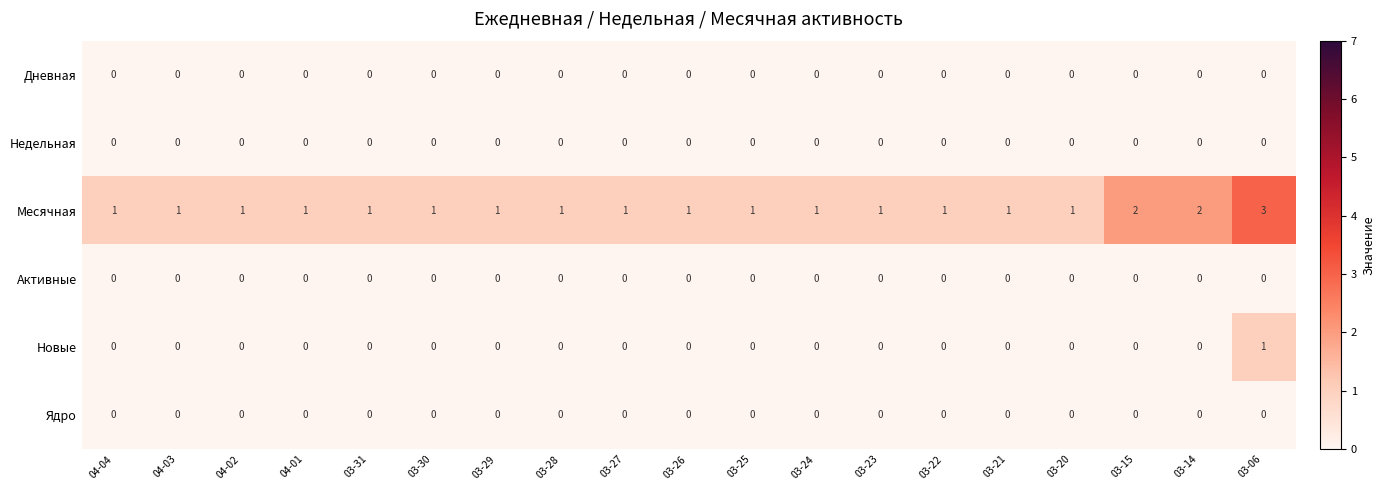

At which category is the sum across all series the highest?

03-06